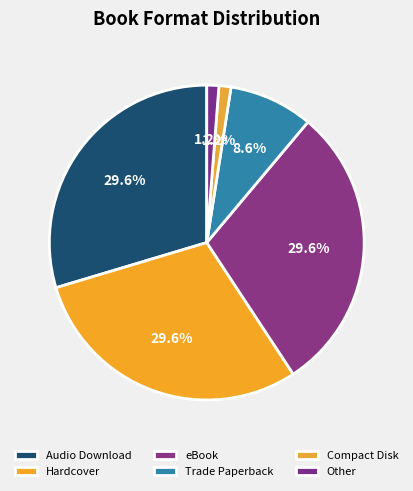

To the nearest percent, what portion does Other represent?

1%